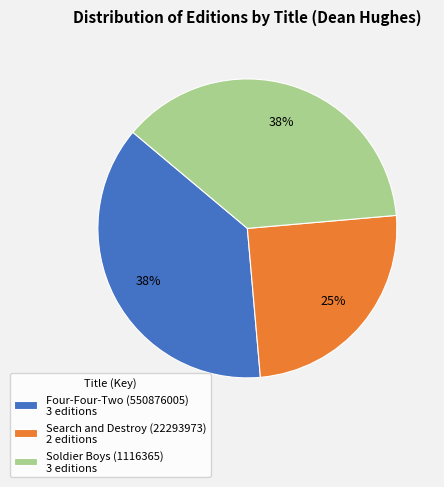

What is the ratio of the value at Soldier Boys (1116365) to the value at Four-Four-Two (550876005)?

1.0